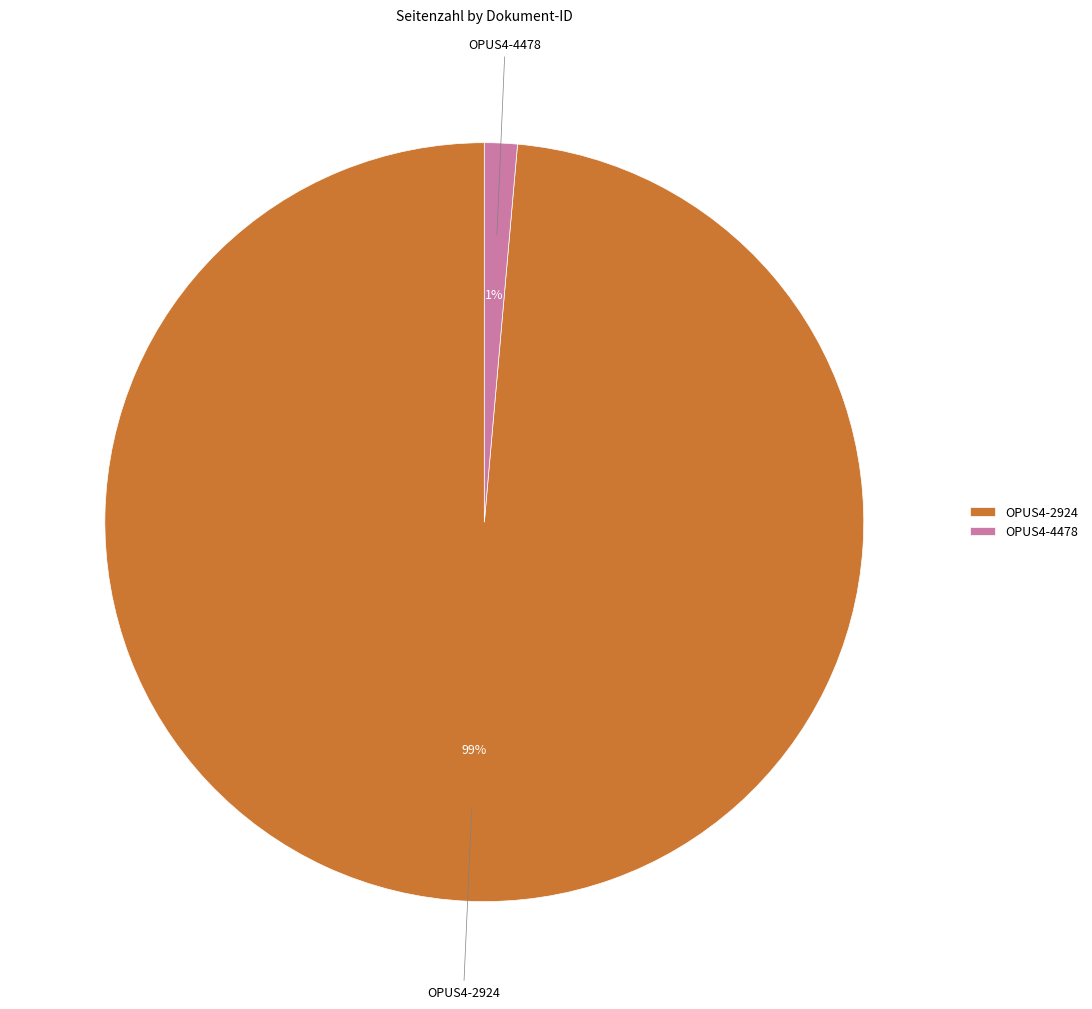

Between OPUS4-2924 and OPUS4-4478, which is larger?

OPUS4-2924